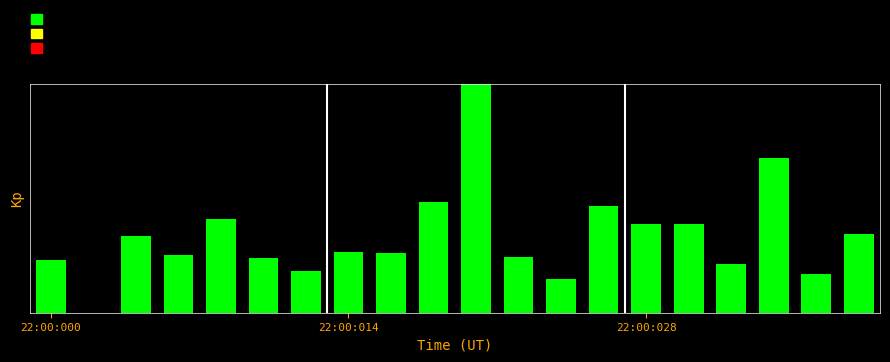

Are the bars horizontal?

No